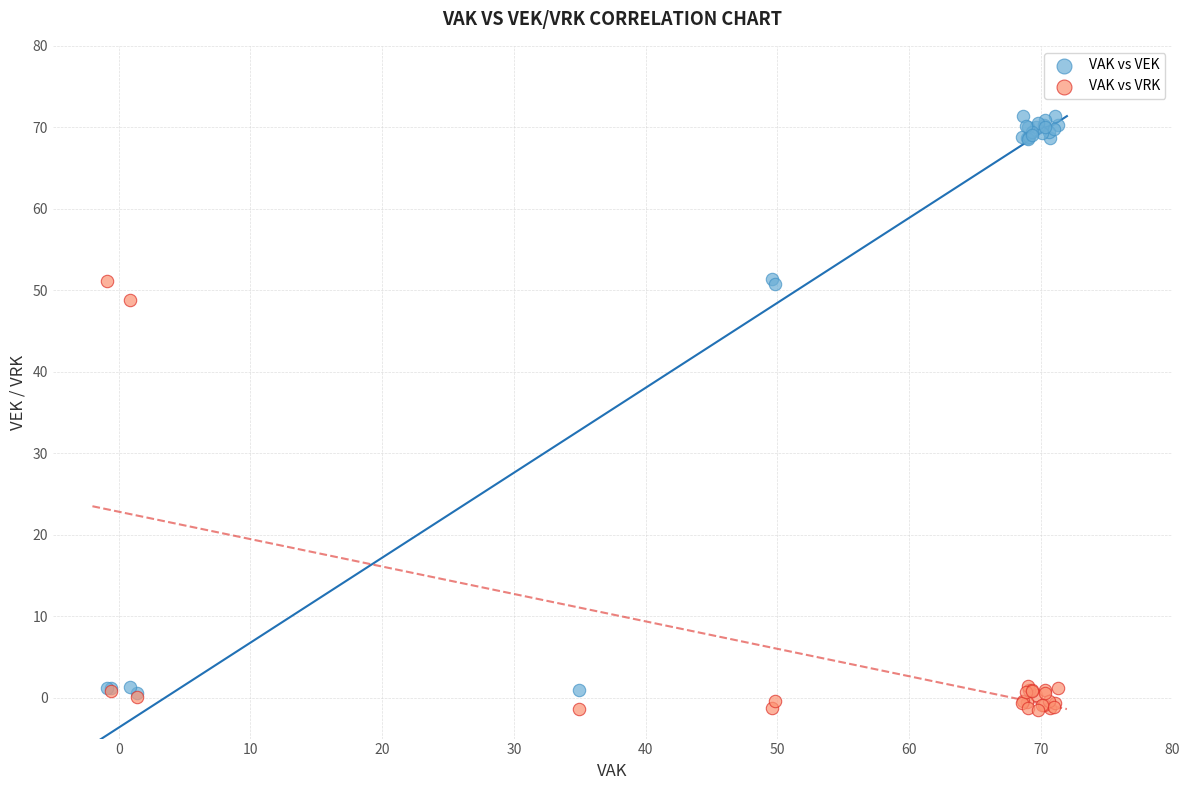

Which series contains the highest Y value?

VAK vs VEK